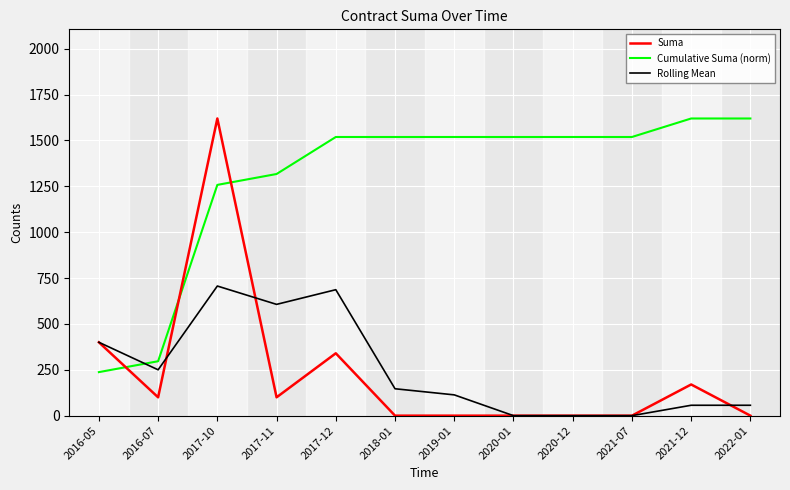

The value of Rolling Mean at 2017-10 is 706.7. True or false?

True